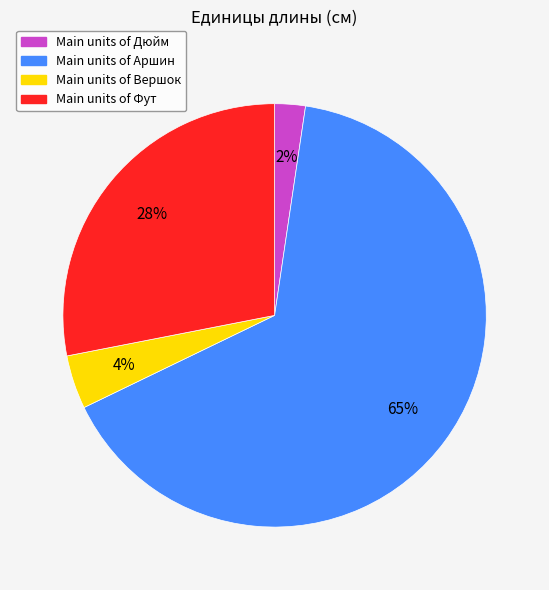

Is there any slice that represents more than half of the pie?

Yes